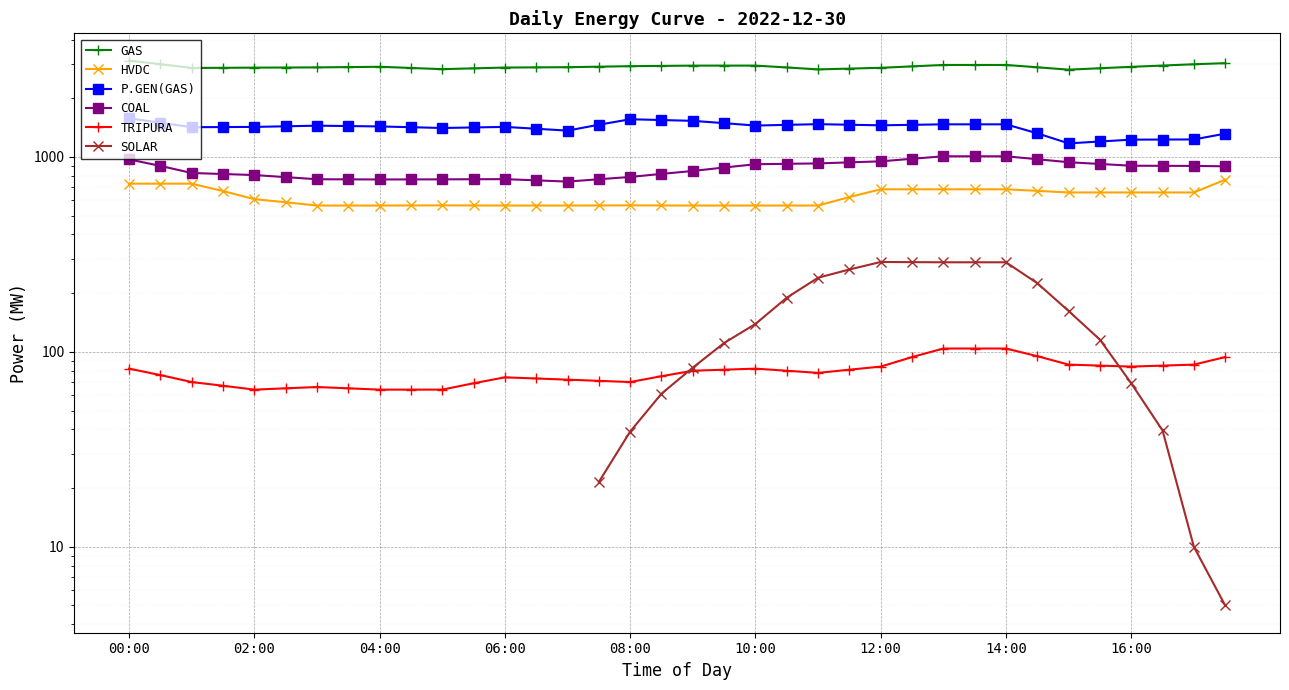

True or false: HVDC and SOLAR intersect in this chart.

False